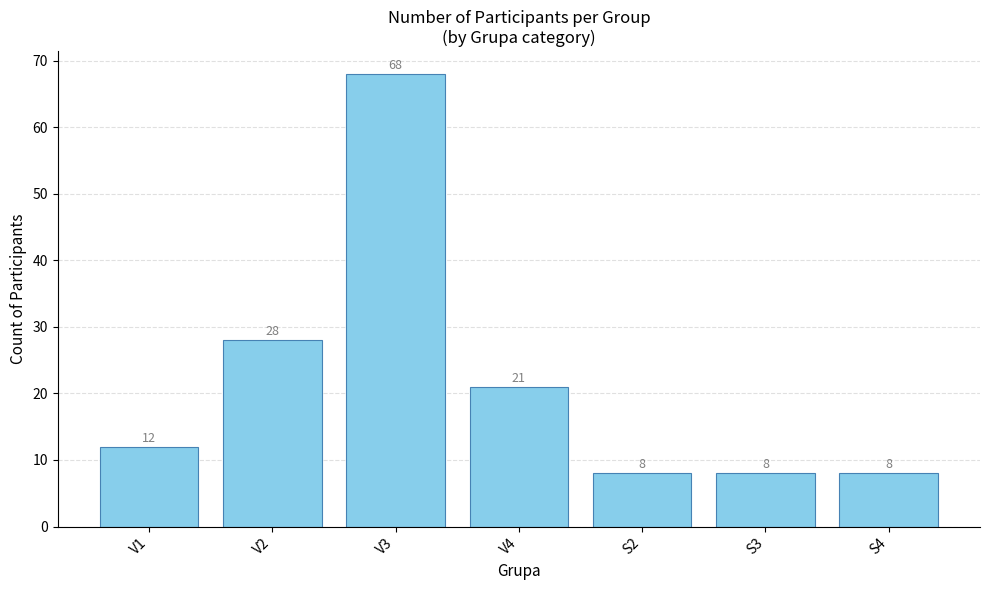

Reading right to left, what are all the values shown in this chart?

8	8	8	21	68	28	12